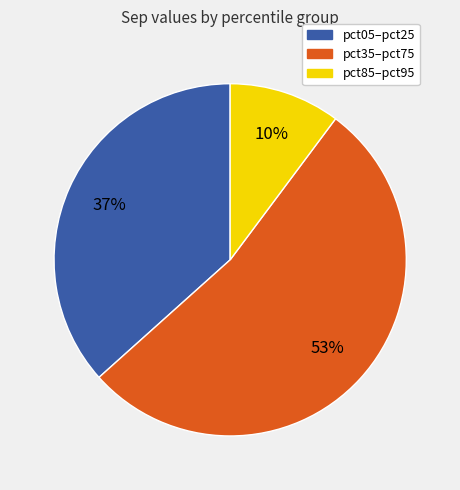

Does any single category account for the majority?

Yes